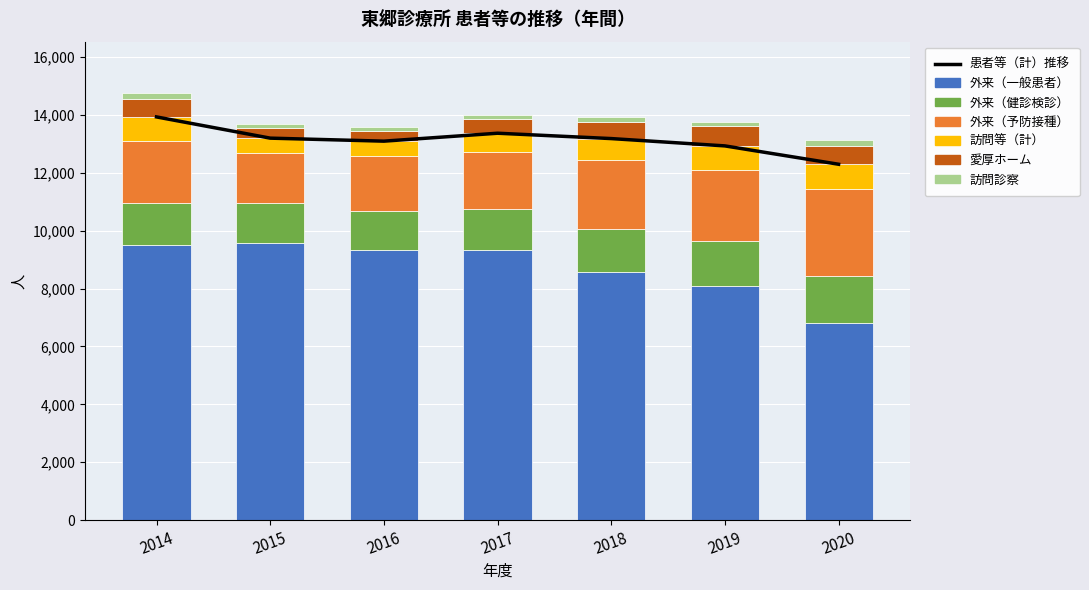

True or false: 外来（予防接種） has a value of 4354 at 2019.

False